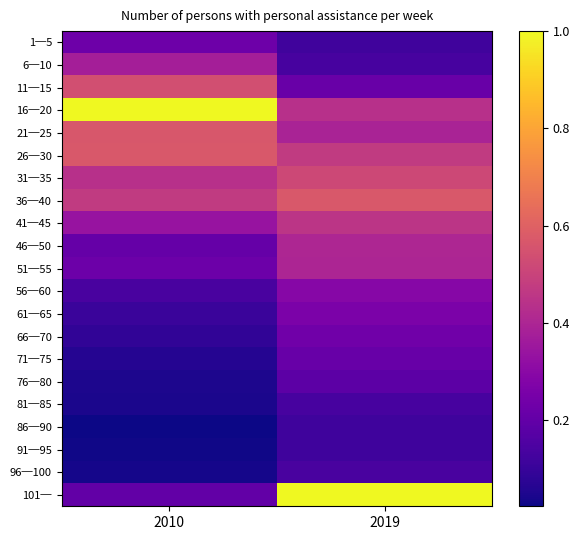

Reading left to right, transcribe all the data shown in this chart.

1─5: 2010=0.2	2019=0.1
6─10: 2010=0.4	2019=0.1
11─15: 2010=0.5	2019=0.2
16─20: 2010=1.0	2019=0.4
21─25: 2010=0.6	2019=0.4
26─30: 2010=0.6	2019=0.5
31─35: 2010=0.4	2019=0.5
36─40: 2010=0.5	2019=0.6
41─45: 2010=0.3	2019=0.5
46─50: 2010=0.2	2019=0.4
51─55: 2010=0.2	2019=0.4
56─60: 2010=0.1	2019=0.3
61─65: 2010=0.1	2019=0.3
66─70: 2010=0.1	2019=0.2
71─75: 2010=0.1	2019=0.2
76─80: 2010=0.0	2019=0.2
81─85: 2010=0.0	2019=0.1
86─90: 2010=0.0	2019=0.1
91─95: 2010=0.0	2019=0.1
96─100: 2010=0.0	2019=0.1
101─: 2010=0.2	2019=1.0